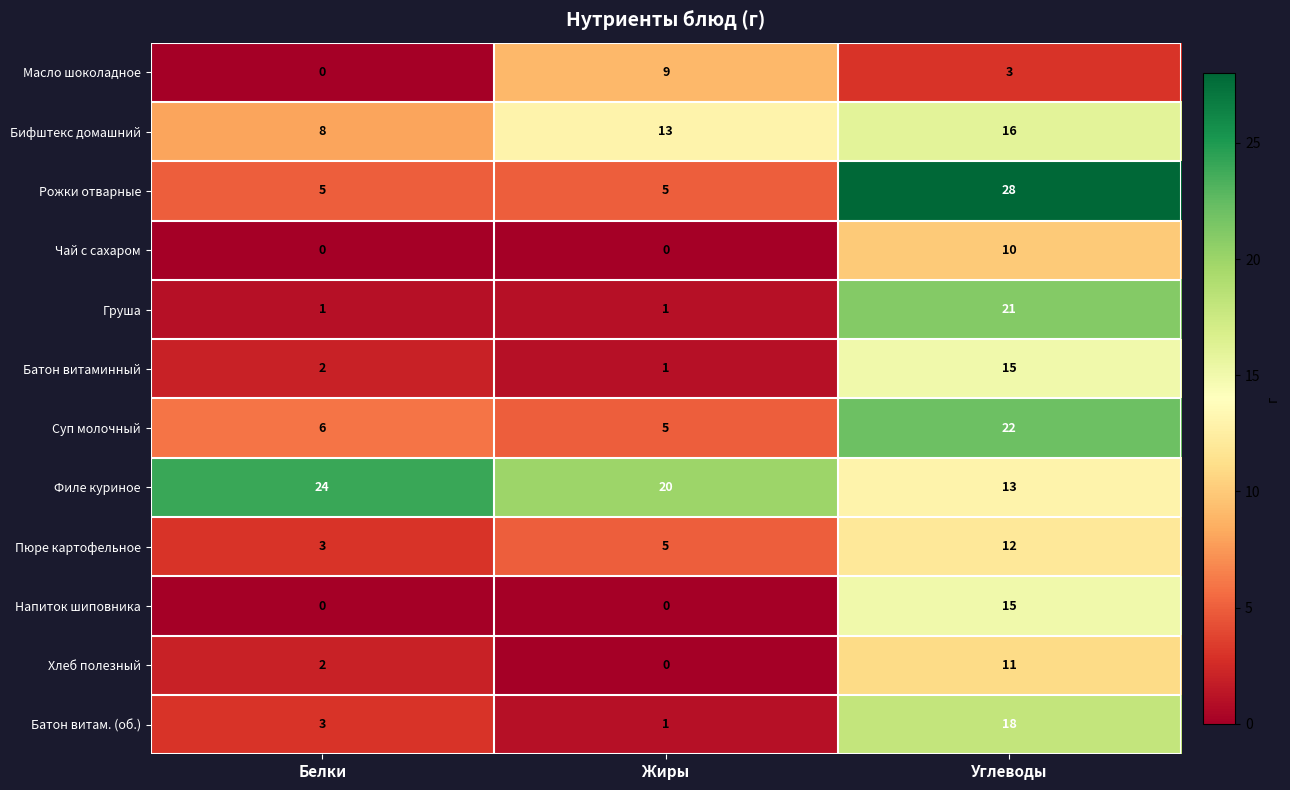

What is the maximum value shown in the chart?

28